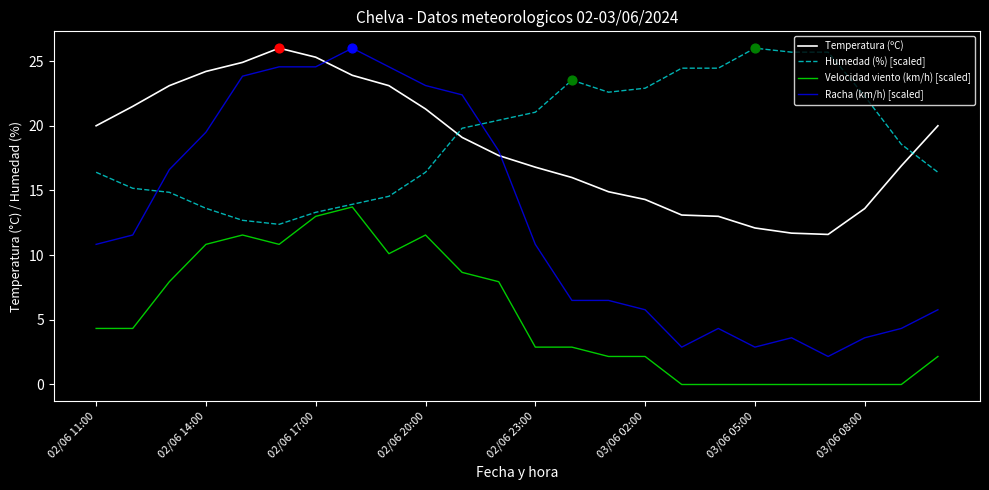

What is the minimum value for Temperatura (ºC)?

11.6